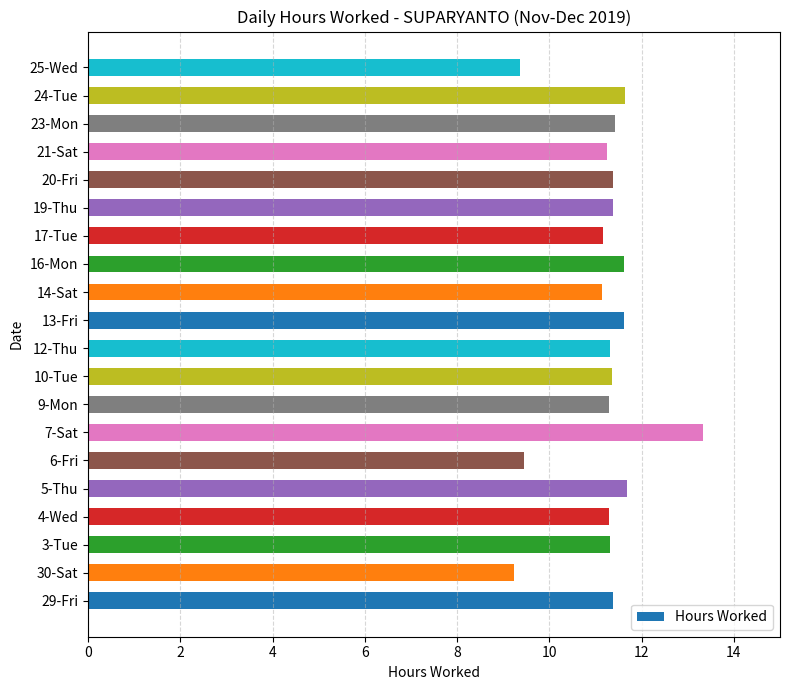

What is the difference between the maximum and minimum values?

4.1